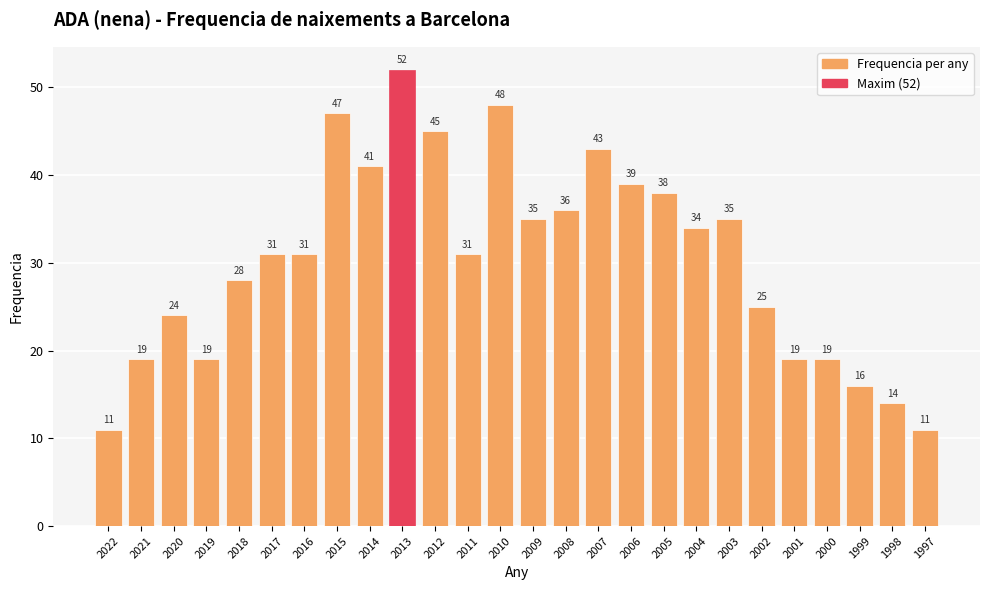

True or false: the data shows 39 at 2006.

True